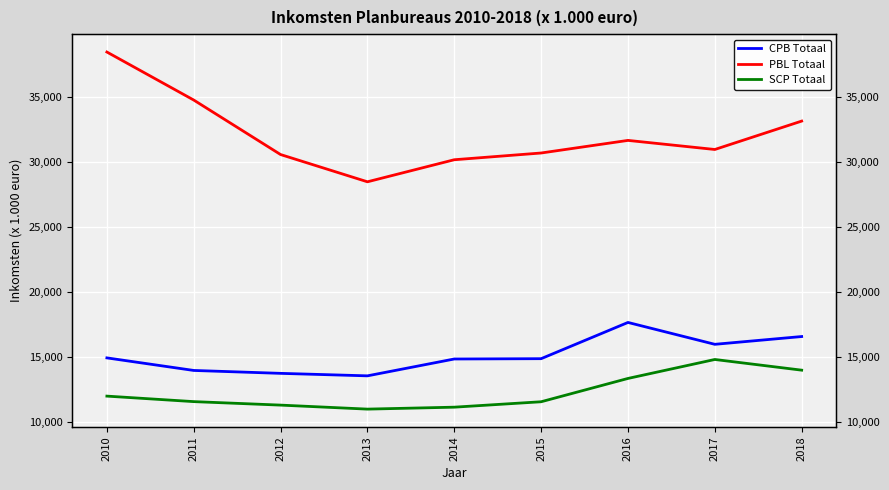

Is the value of SCP Totaal at 2016 greater than the value of CPB Totaal at 2017?

No